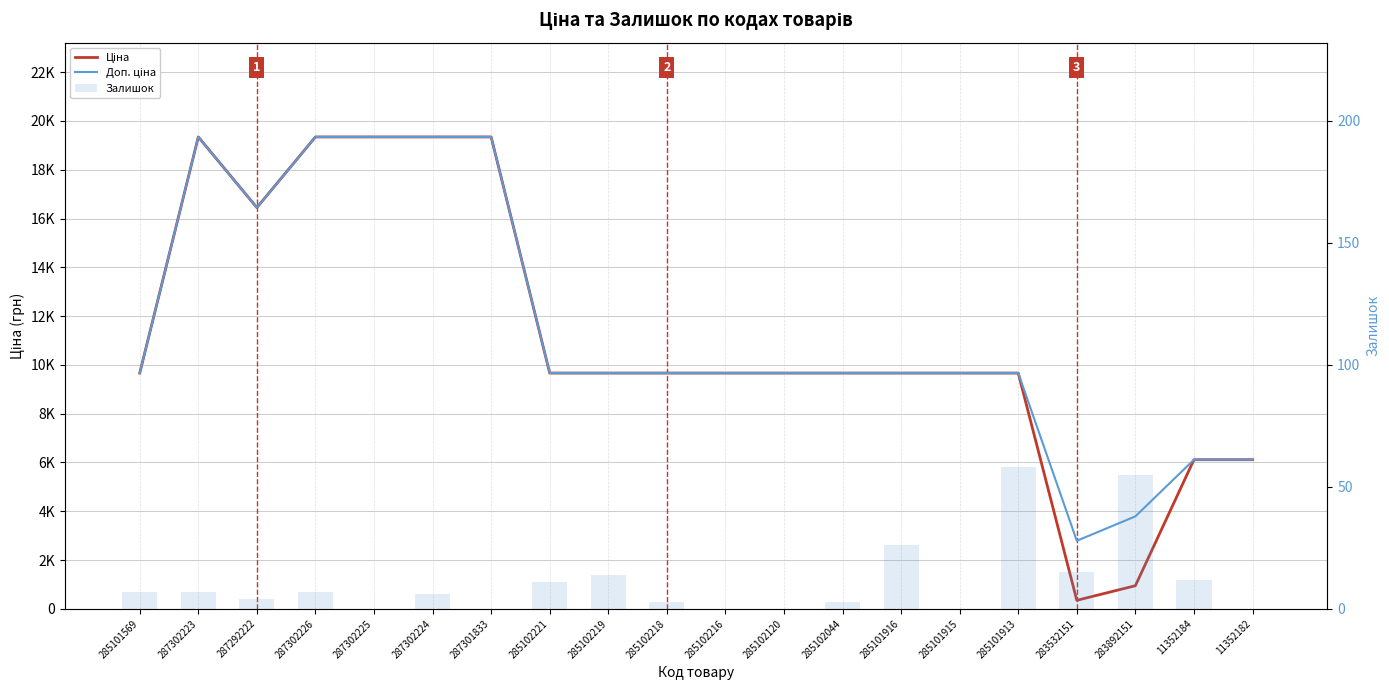

What is the average value of the Залишок series?

11.4